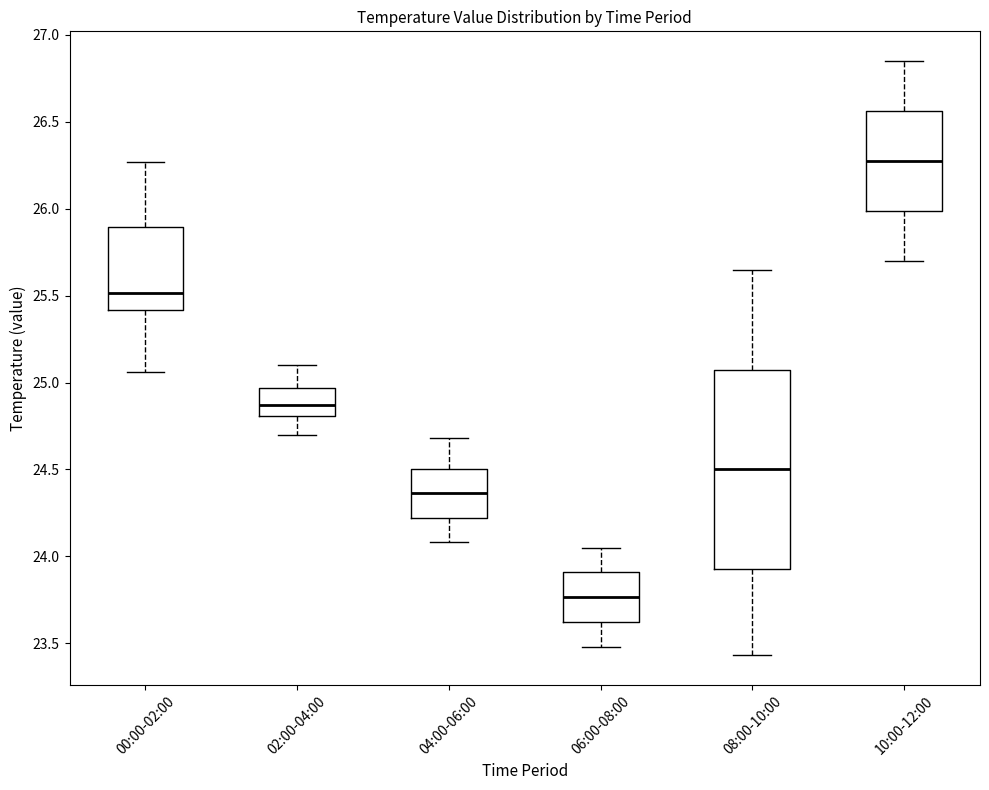

Reading left to right, read every box against the y-axis: the position of its median line, the range the box covers, and the ends of its whiskers. The values are not printed on the chart, so give them approximately, as read against the axis.

00:00-02:00: median 25.50, box 25.40 to 25.90, whiskers 25.05 to 26.25
02:00-04:00: median 24.85, box 24.80 to 24.95, whiskers 24.70 to 25.10
04:00-06:00: median 24.35, box 24.20 to 24.50, whiskers 24.10 to 24.70
06:00-08:00: median 23.75, box 23.60 to 23.90, whiskers 23.50 to 24.05
08:00-10:00: median 24.50, box 23.95 to 25.10, whiskers 23.45 to 25.65
10:00-12:00: median 26.30, box 26.00 to 26.55, whiskers 25.70 to 26.85